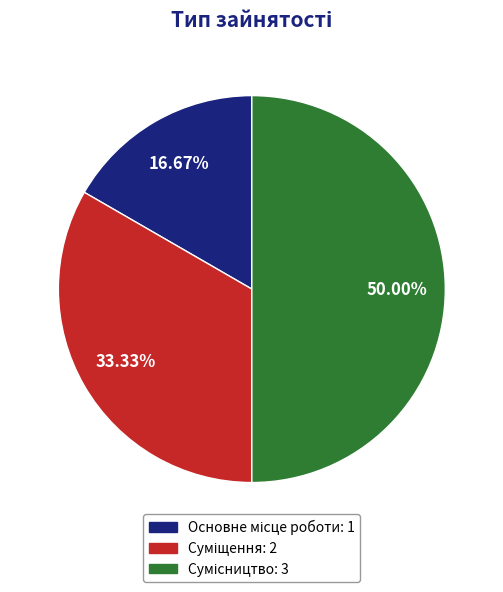

What percentage is NOT represented by Сумісництво?

50.0%